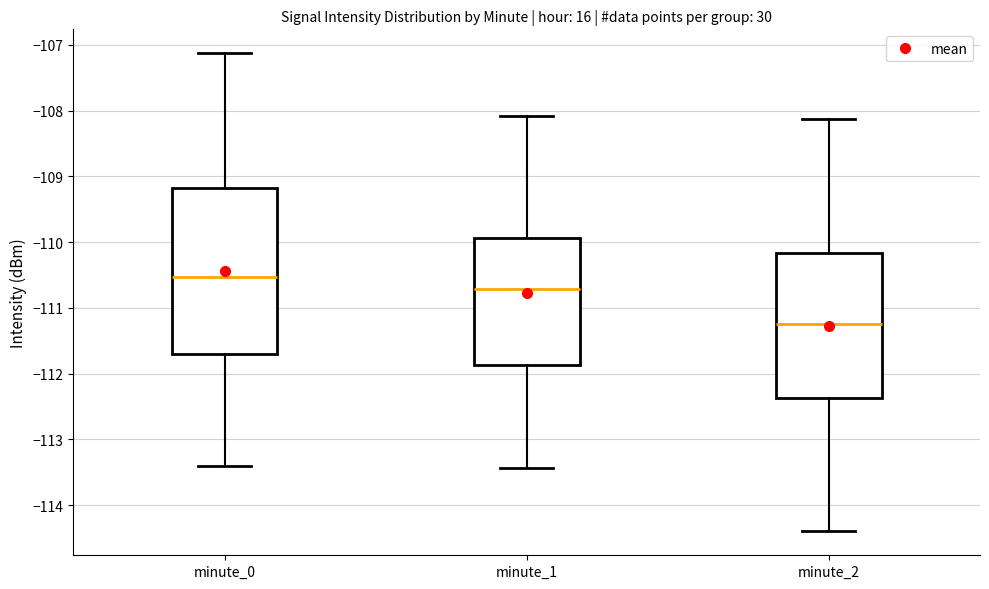

Which box is the tallest, from its lower edge to its upper edge?

minute_0